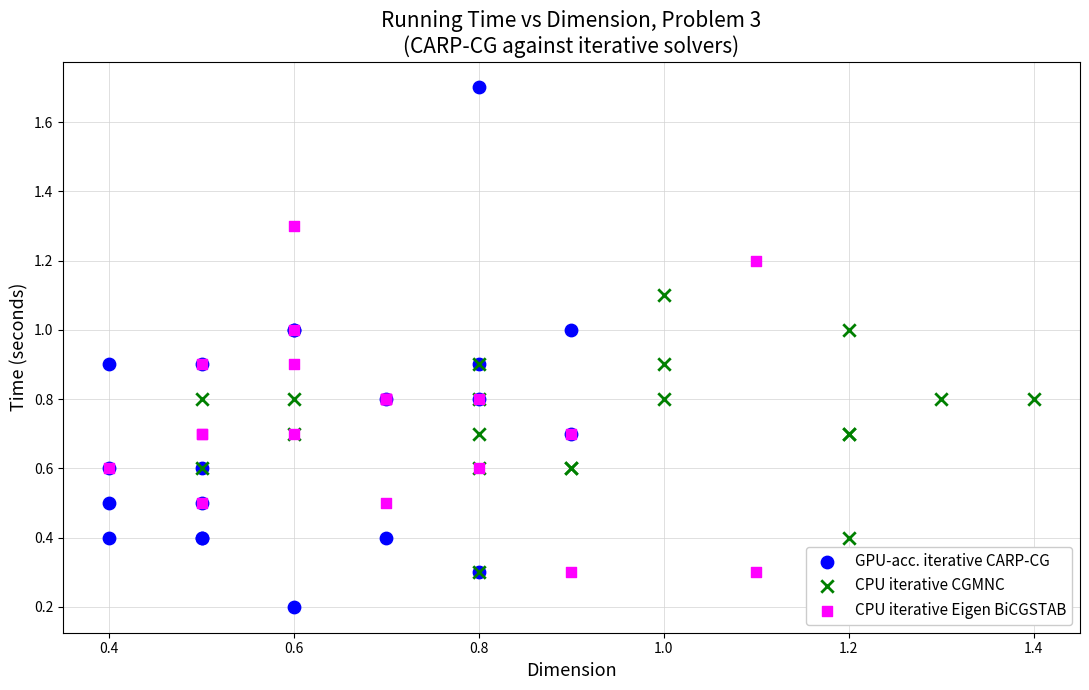

What are all the series names shown in the legend?

GPU-acc. iterative CARP-CG, CPU iterative CGMNC, CPU iterative Eigen BiCGSTAB